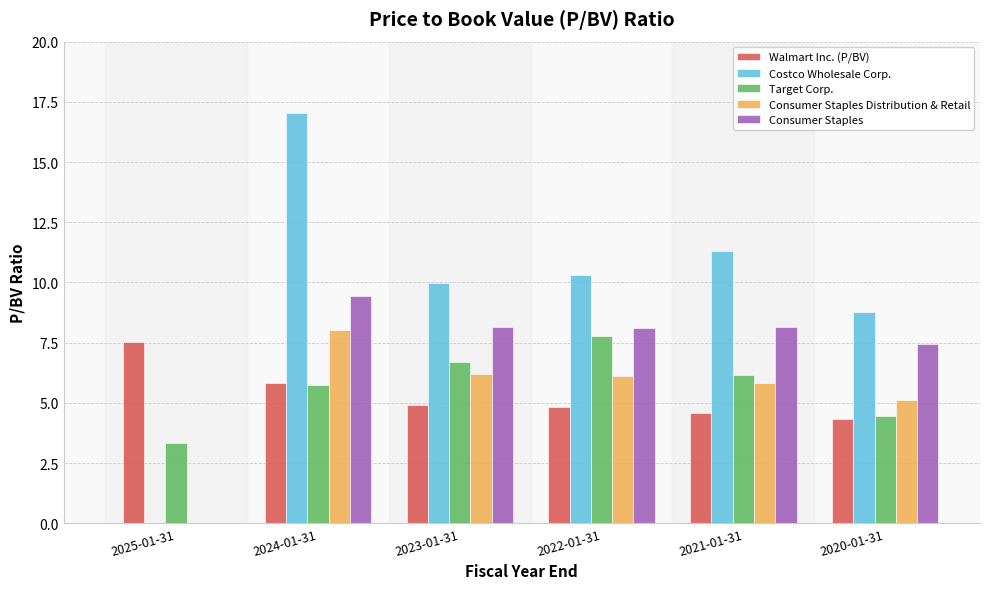

How many series are shown in this chart?

5